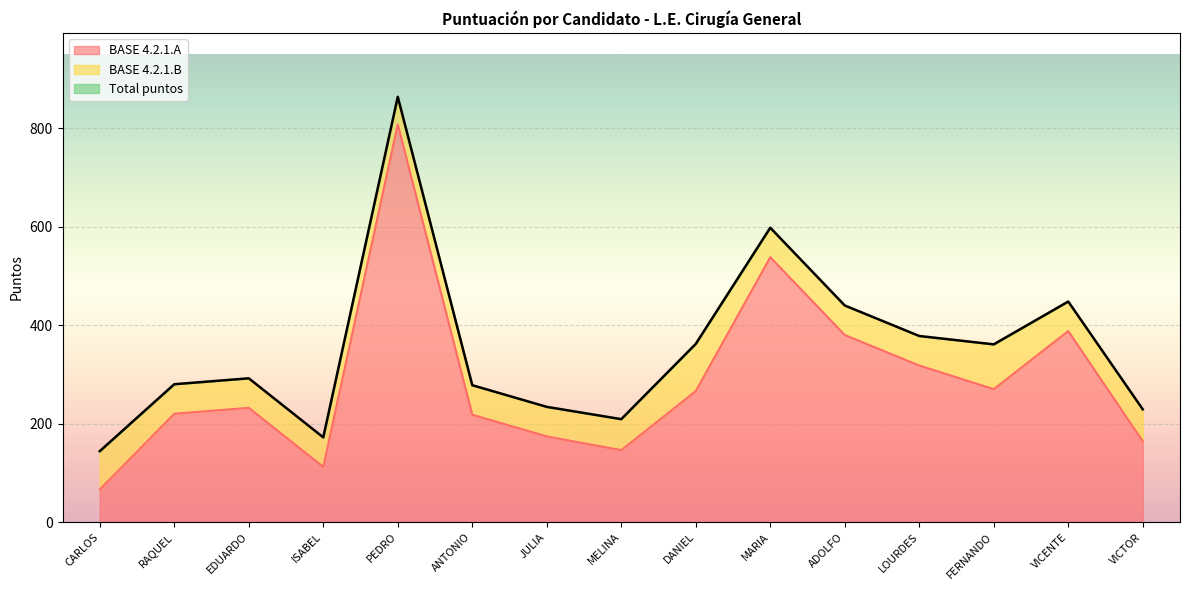

Which category has the highest value in the BASE 4.2.1.A series?

PEDRO